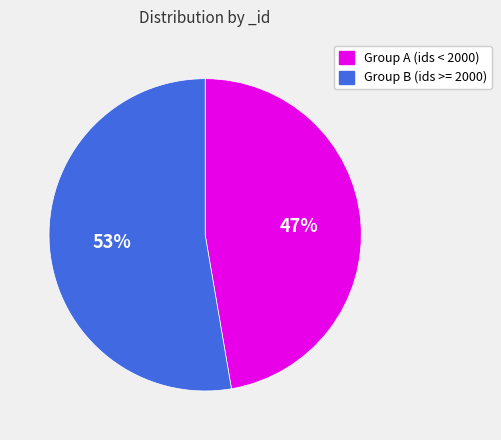

Which slice is the largest?

Group B (ids >= 2000)